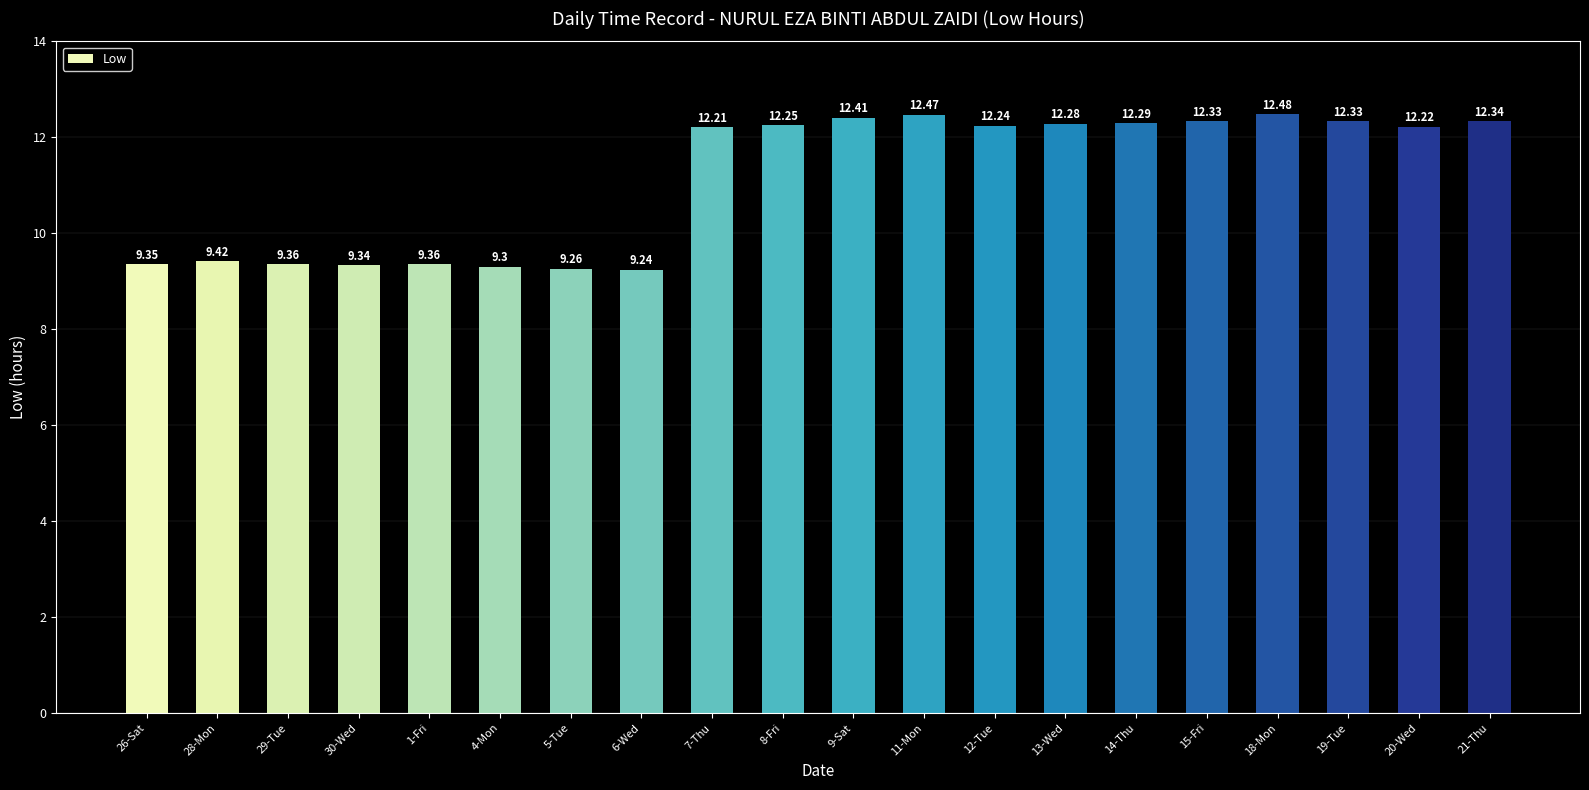

What is the label of the 13th bar from the right?

6-Wed